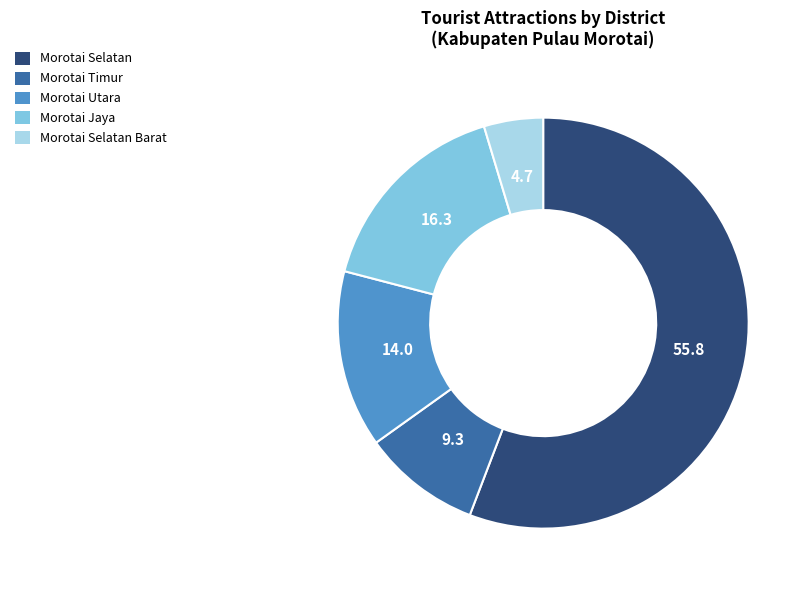

Which has a higher value, Morotai Selatan Barat or Morotai Utara?

Morotai Utara